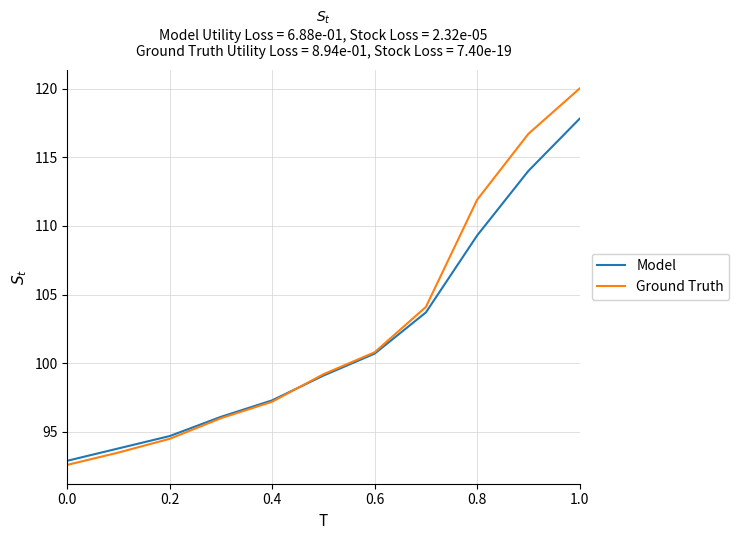

What is the maximum value shown in the chart?

120.0